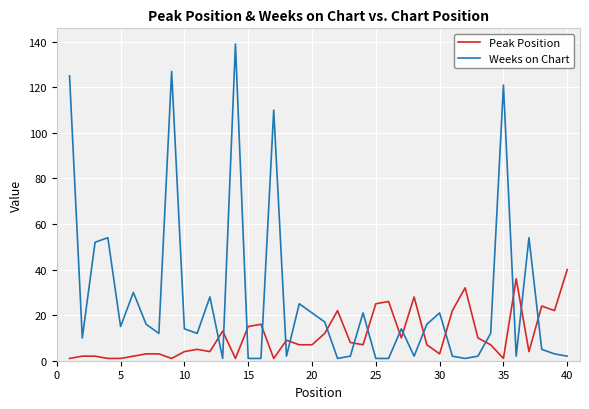

Which series has the widest spread of values?

Weeks on Chart